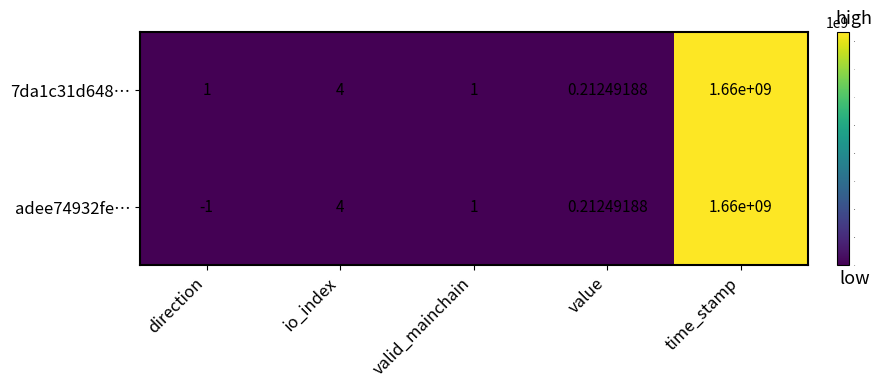

Rank the categories by adee74932fe… value from highest to lowest.

time_stamp, io_index, valid_mainchain, value, direction